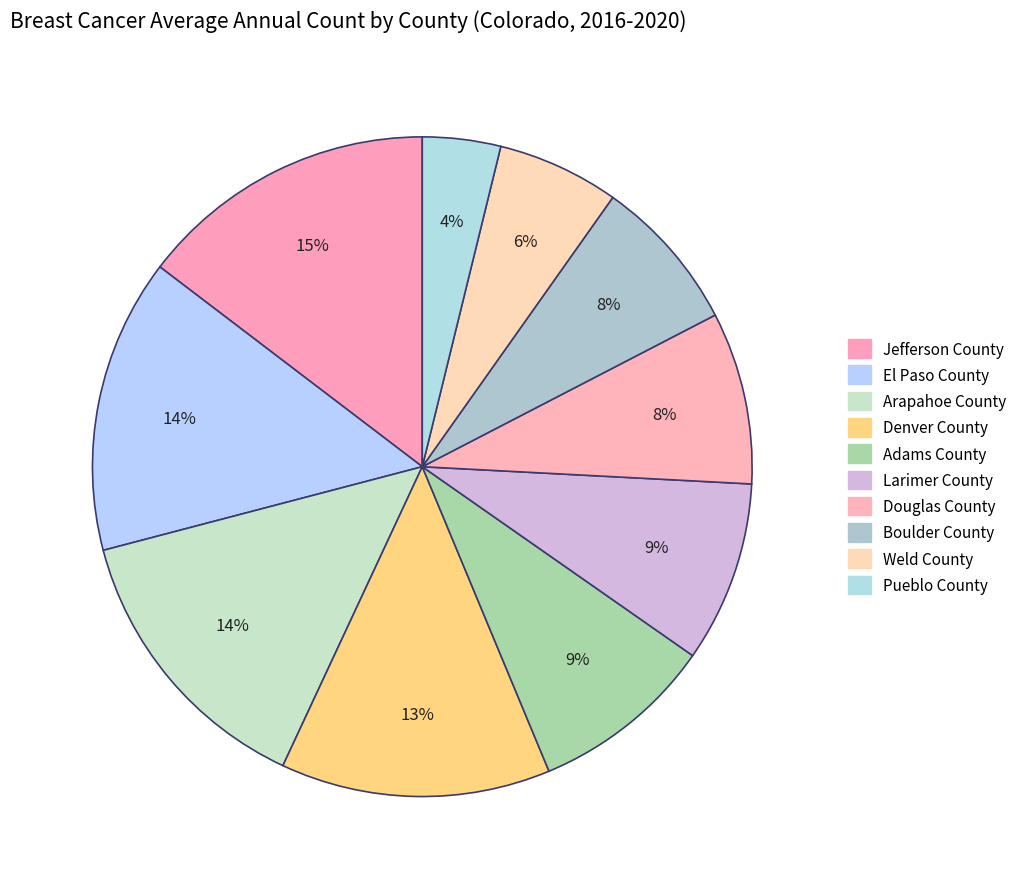

Count the number of slices in the pie.

10